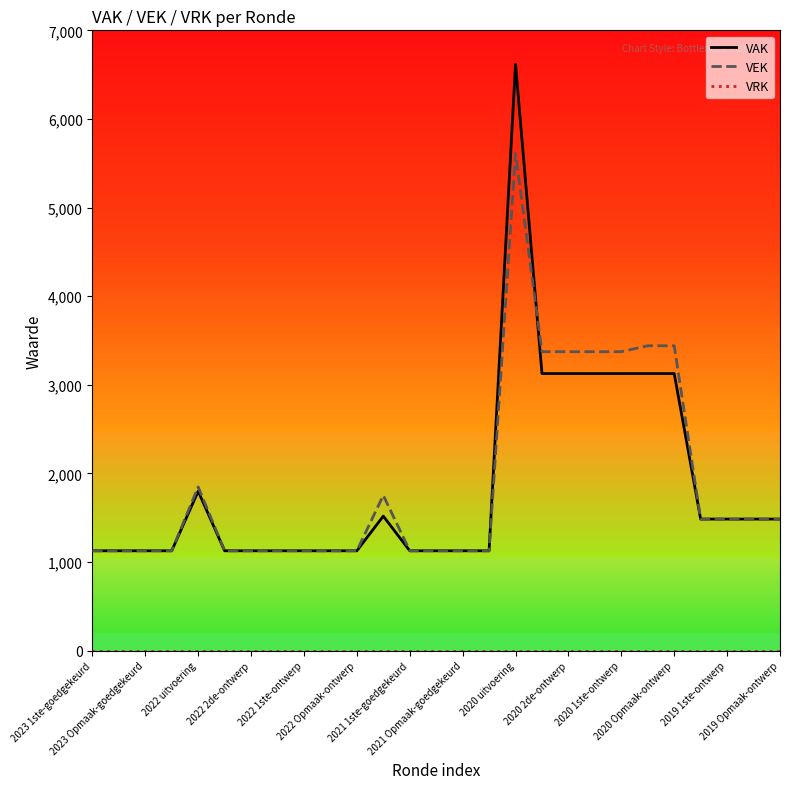

What is the approximate value of VAK at 25?

1484